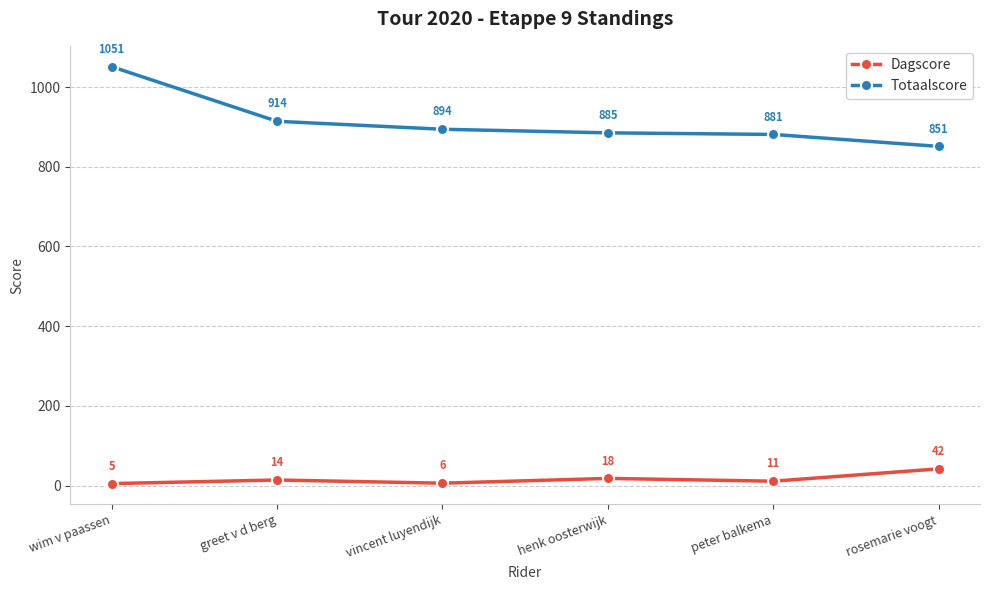

What is the maximum value for Totaalscore?

1051